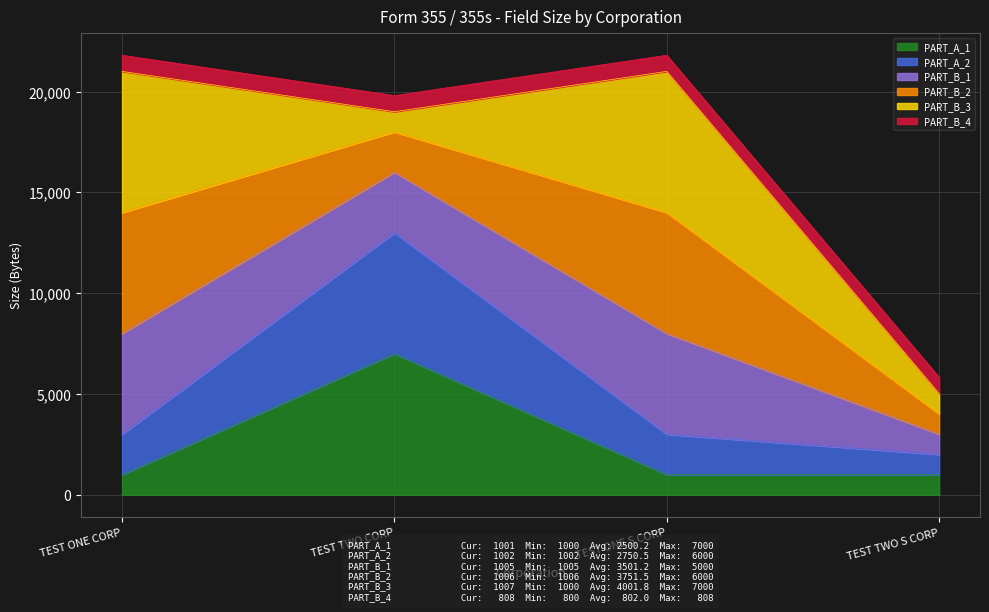

True or false: PART_B_4 and PART_A_2 cross at least once.

False